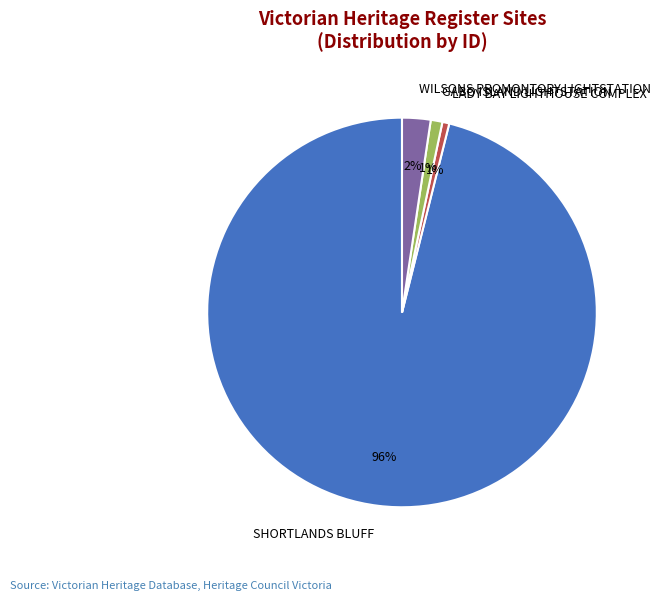

To the nearest percent, what is the difference between the GABO ISLAND LIGHTSTATION and WILSONS PROMONTORY LIGHTSTATION slice percentages?

1%